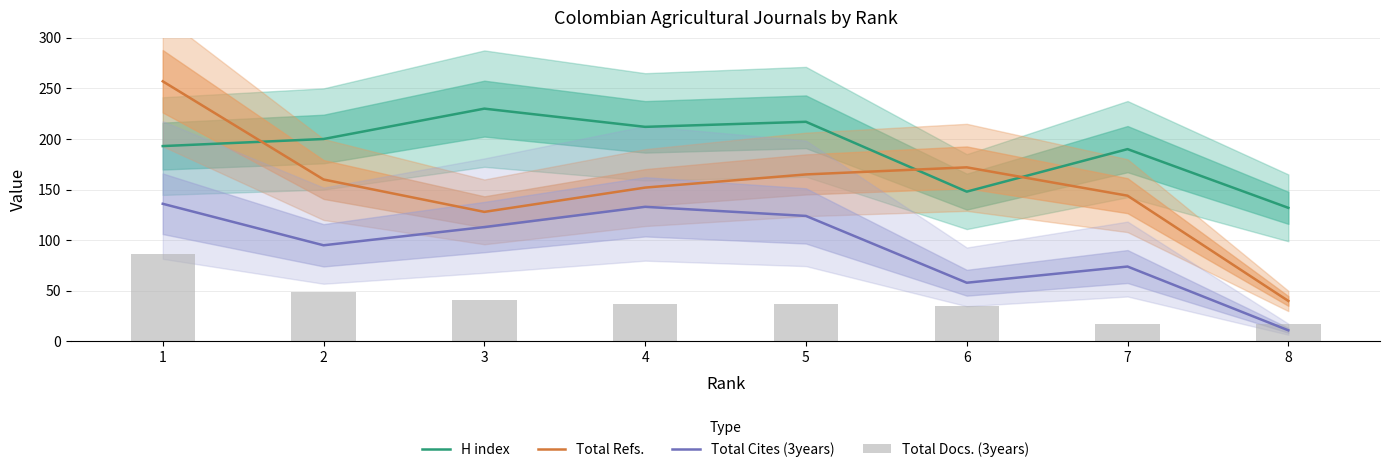

Rank the categories by Total Cites (3years) value from highest to lowest.

1, 4, 5, 3, 2, 7, 6, 8